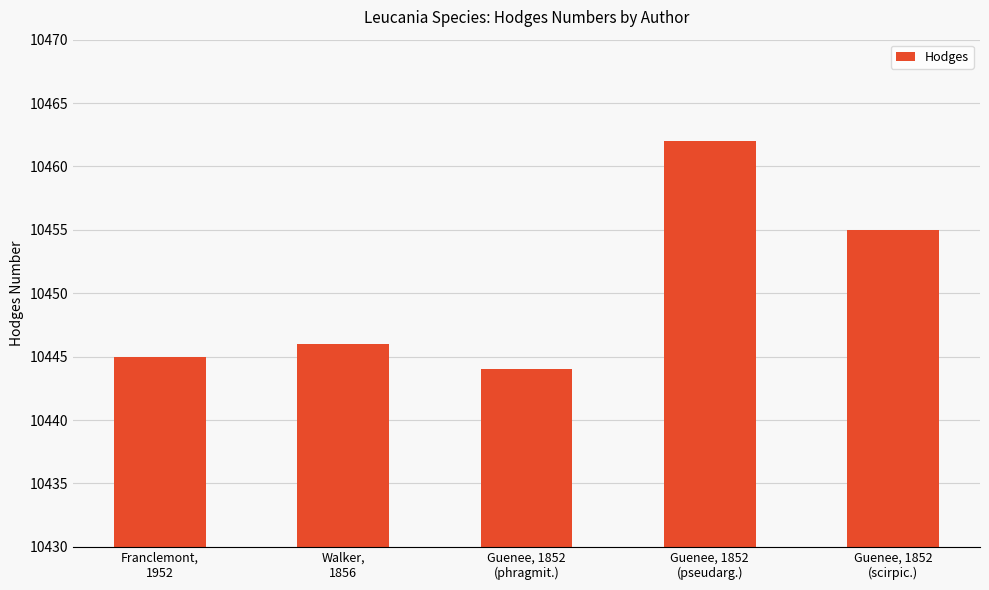

Between Guenee, 1852
(scirpic.) and Walker,
1856, which is larger?

Guenee, 1852
(scirpic.)